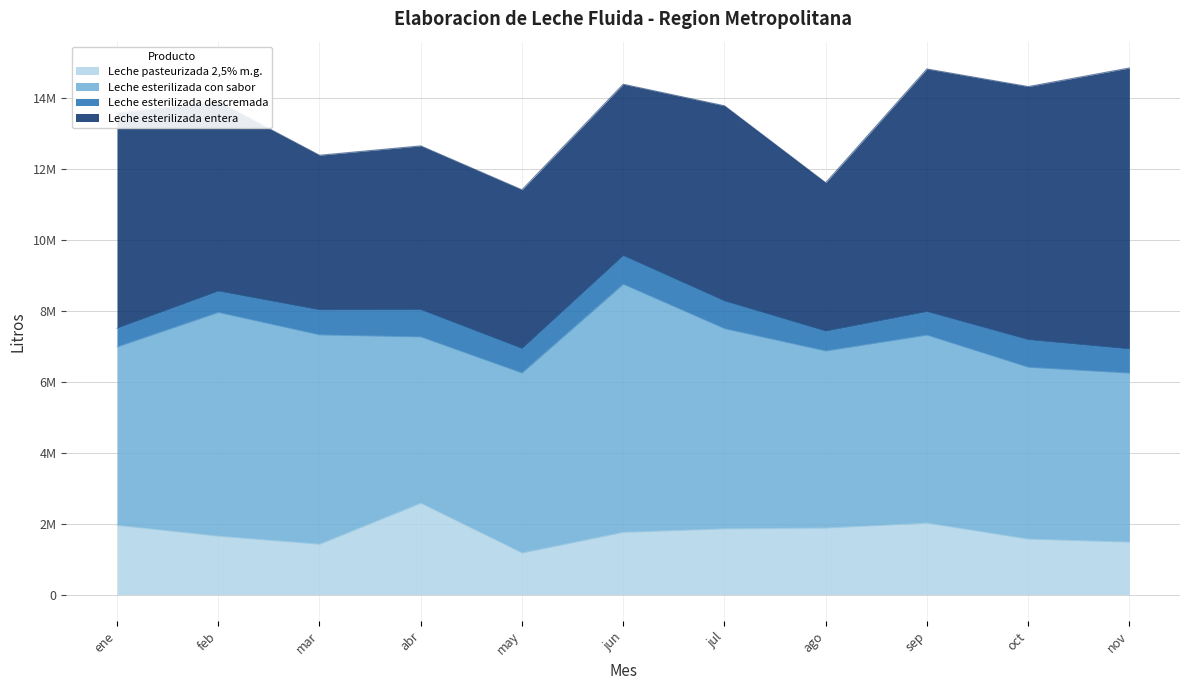

Reading left to right, extract all data points from this chart.

Leche pasteurizada 2,5% m.g.: ene=1950020	feb=1644100	mar=1417100	abr=2573350	may=1169920	jun=1751740	jul=1851630	ago=1873680	sep=2013020	oct=1561370	nov=1476260
Leche esterilizada con sabor: ene=5029115	feb=6308203	mar=5902120	abr=4688689	may=5073923	jun=6995322	jul=5643005	ago=4991962	sep=5299908	oct=4844446	nov=4765150
Leche esterilizada descremada: ene=529810	feb=604480	mar=707770	abr=769690	may=692110	jun=809280	jul=782530	ago=561970	sep=664970	oct=779660	nov=683740
Leche esterilizada entera: ene=6070810	feb=5340320	mar=4362010	abr=4621130	may=4477980	jun=4835660	jul=5506990	ago=4186110	sep=6844720	oct=7140210	nov=7925190